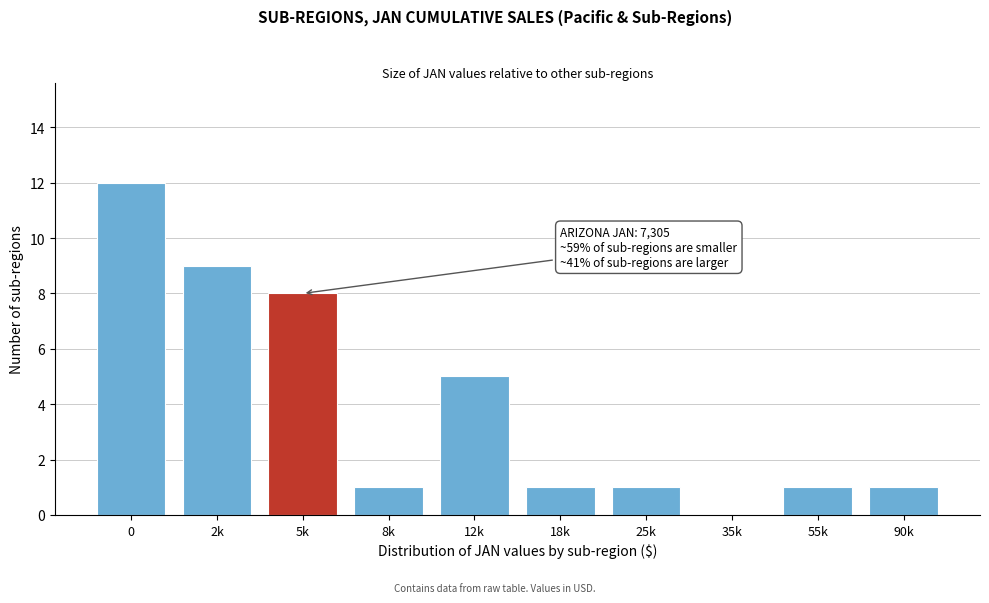

Reading left to right, extract all data points from this chart.

0=12	2k=9	5k=8	8k=1	12k=5	18k=1	25k=1	35k=0	55k=1	90k=1